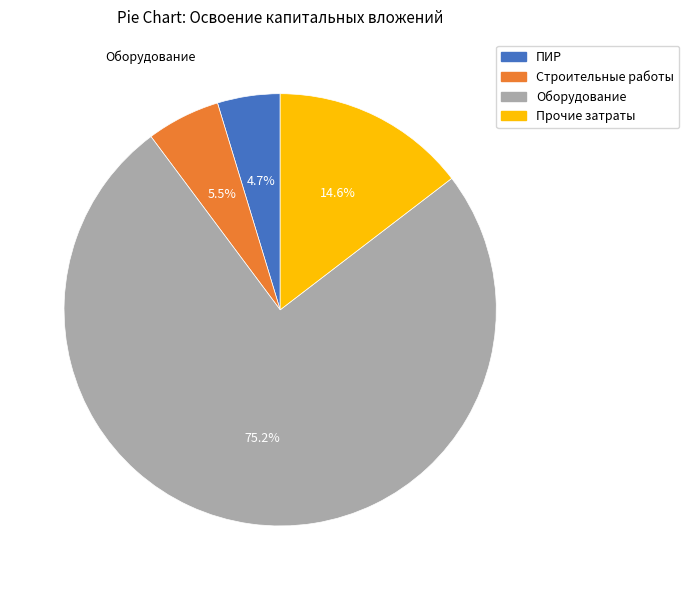

Rank the categories by value from highest to lowest.

Оборудование, Прочие затраты, Строительные работы, ПИР